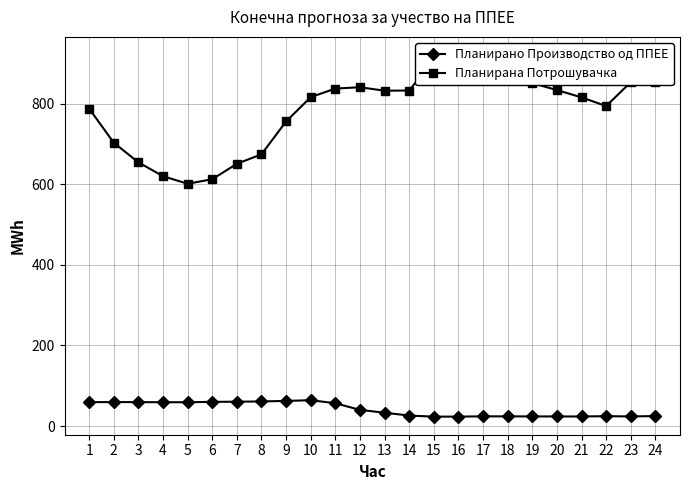

What is the sum of the Планирано Производство од ППЕЕ values at 20 and 16?

47.2